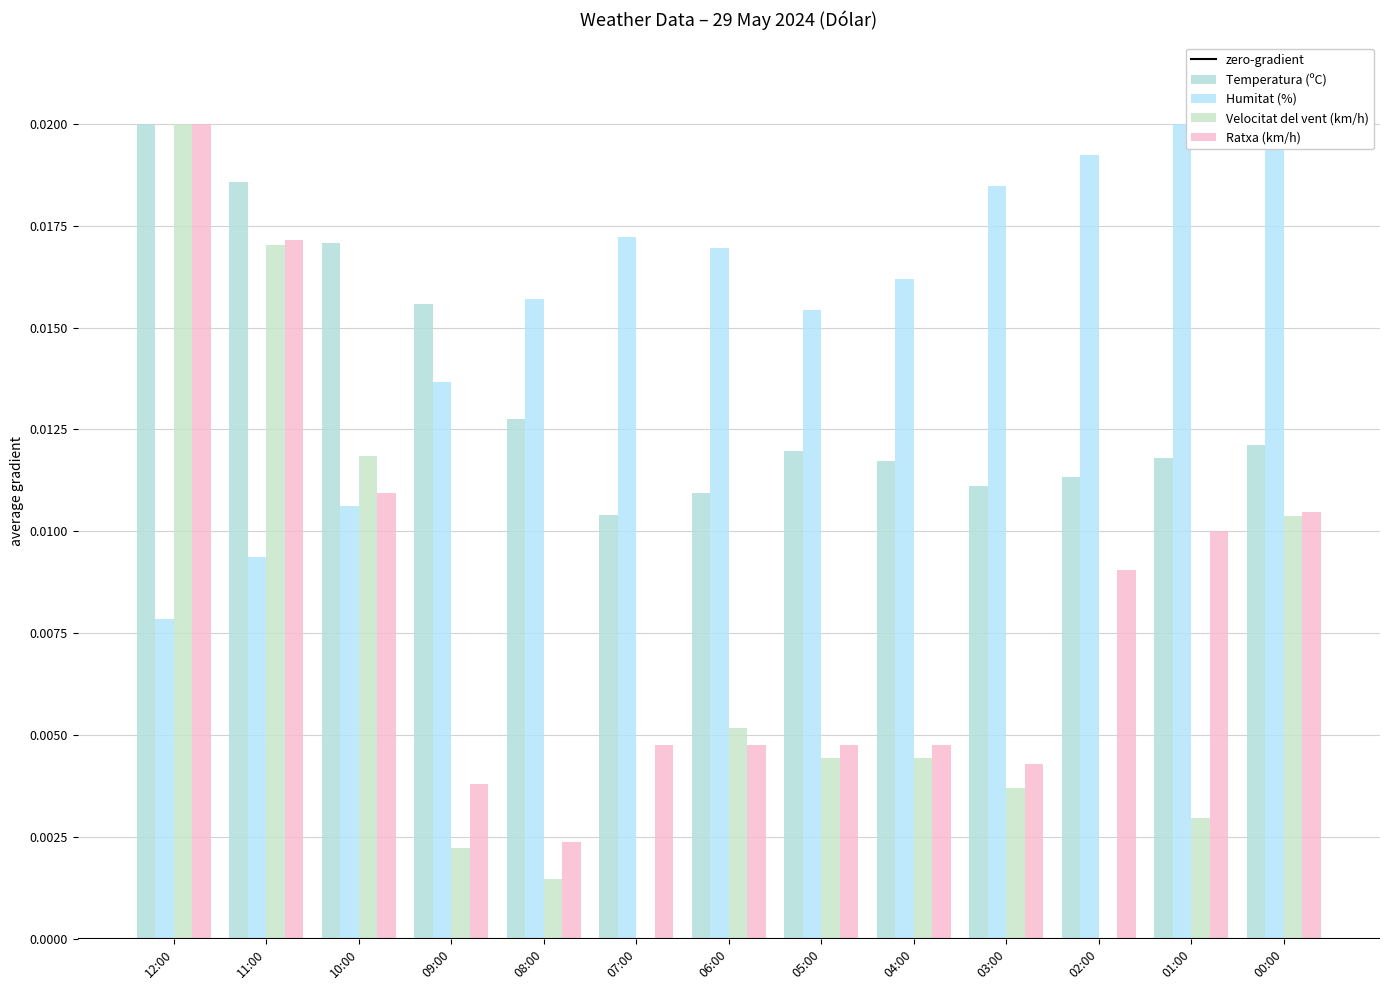

Between 08:00 and 06:00, which series saw the biggest shift?

Velocitat del vent (km/h)